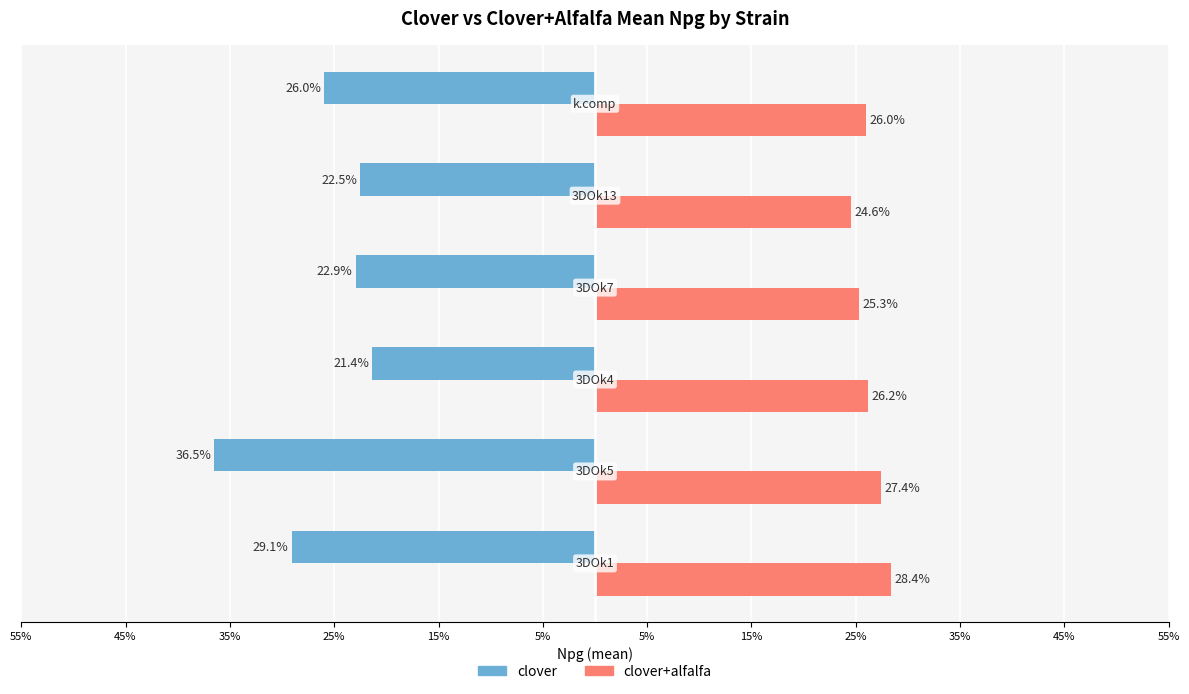

What are all the series names shown in the legend?

clover, clover+alfalfa